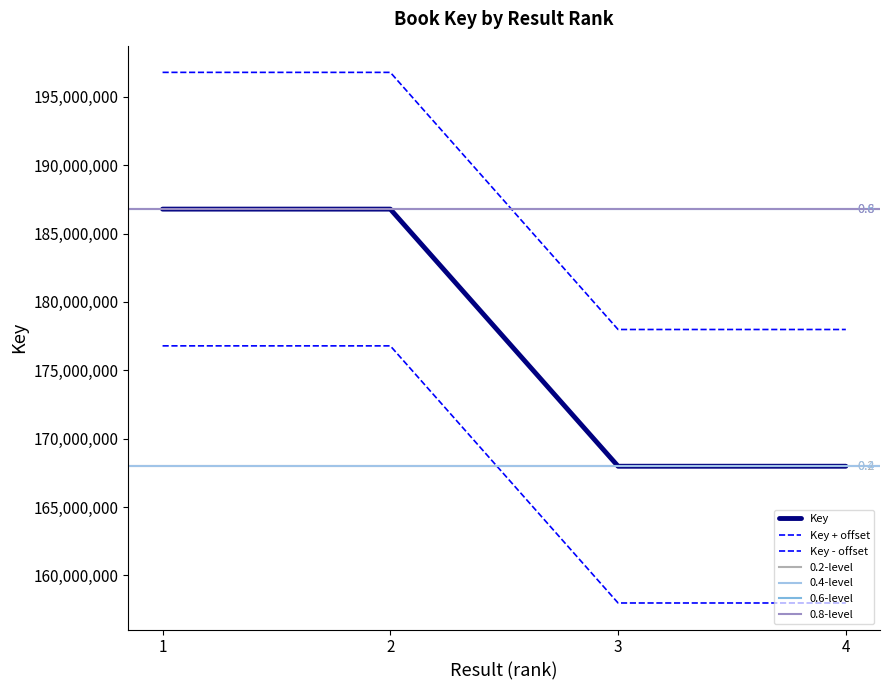

At which category does the chart reach its minimum across all series?

4